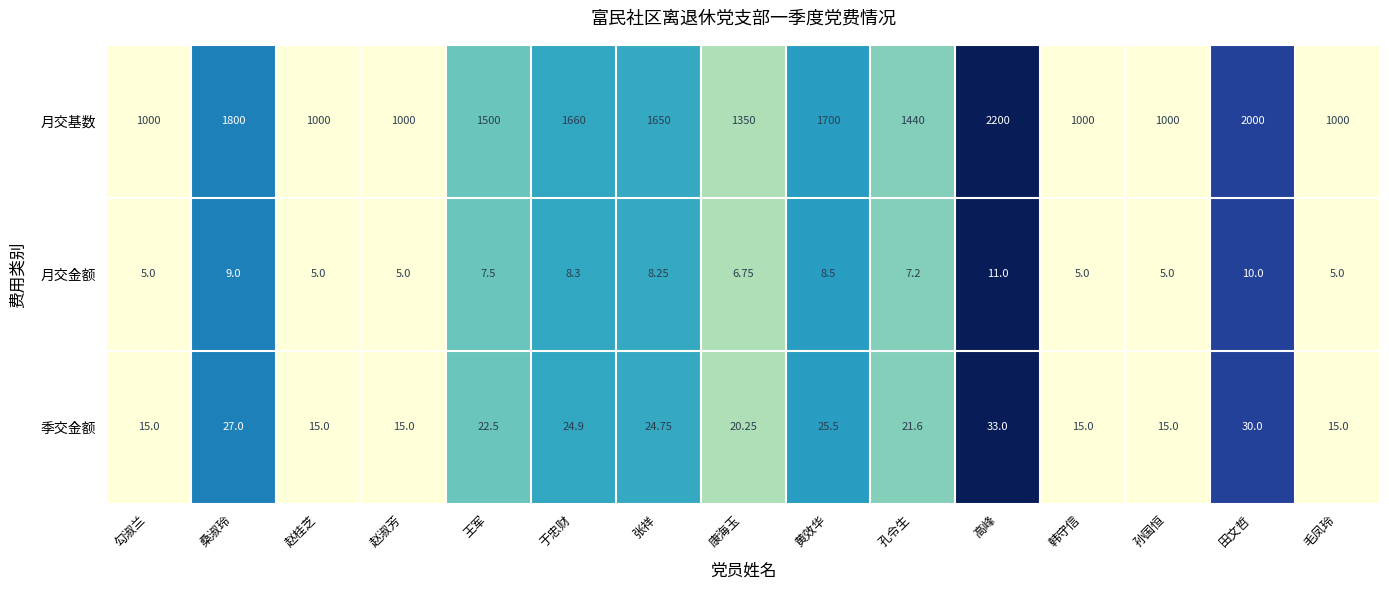

At which label does 月交基数 first exceed 1440?

桑淑玲